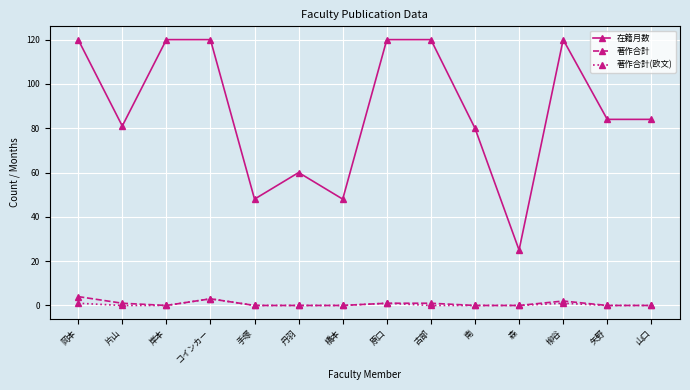

Reading left to right, what are all the values shown in this chart?

在籍月数: 岡本=120	片山=81	岸本=120	コインカー=120	手塚=48	丹羽=60	橋本=48	原口=120	古部=120	南=80	森=25	柳谷=120	矢野=84	山口=84
著作合計: 岡本=4	片山=1	岸本=0	コインカー=3	手塚=0	丹羽=0	橋本=0	原口=1	古部=1	南=0	森=0	柳谷=2	矢野=0	山口=0
著作合計(欧文): 岡本=1	片山=0	岸本=0	コインカー=3	手塚=0	丹羽=0	橋本=0	原口=1	古部=0	南=0	森=0	柳谷=1	矢野=0	山口=0